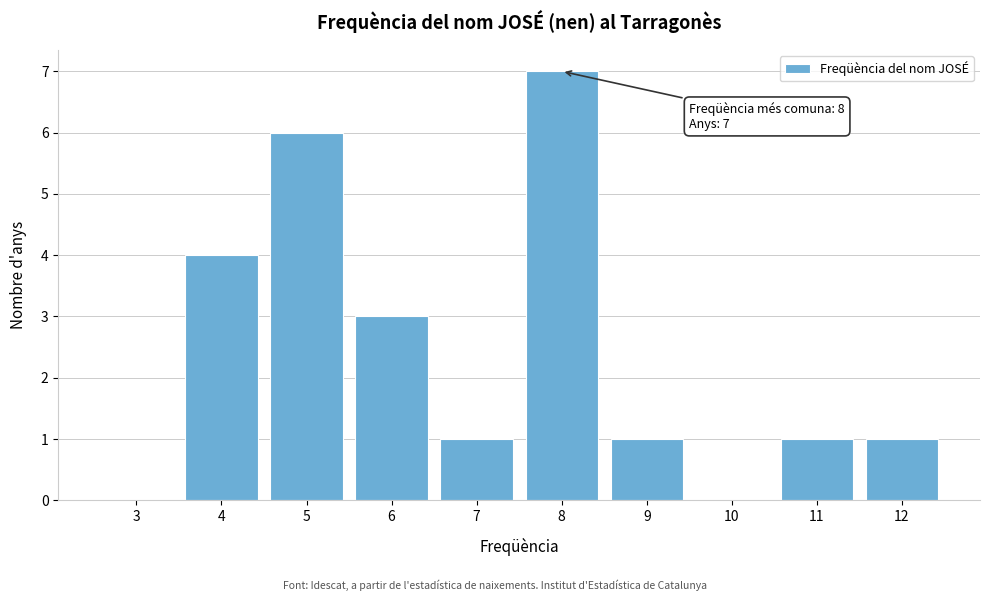

Reading left to right, list all the values displayed in this chart.

3=0	4=4	5=6	6=3	7=1	8=7	9=1	10=0	11=1	12=1